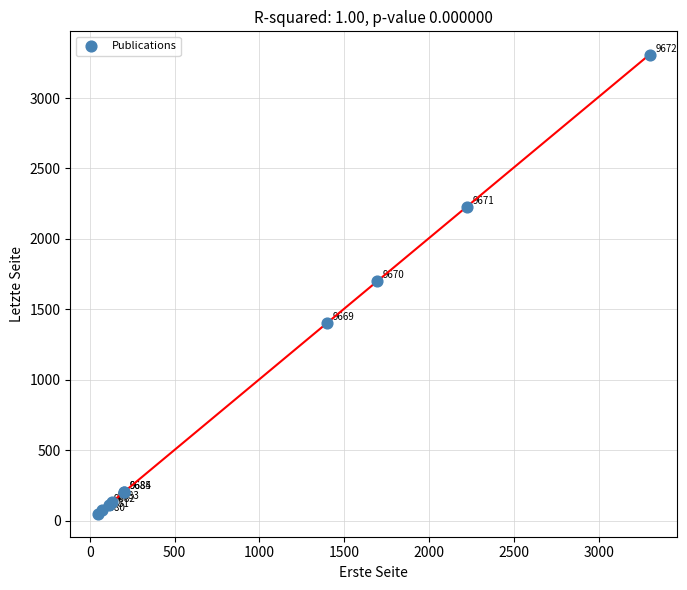

What Y value in the scatter plot is closest to 1678?

1699